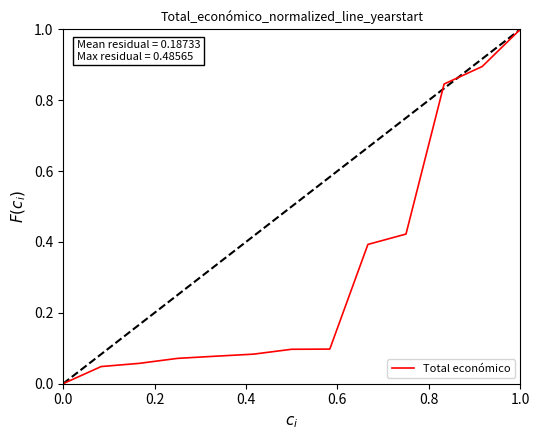

What is the maximum value for Total económico?

1.0